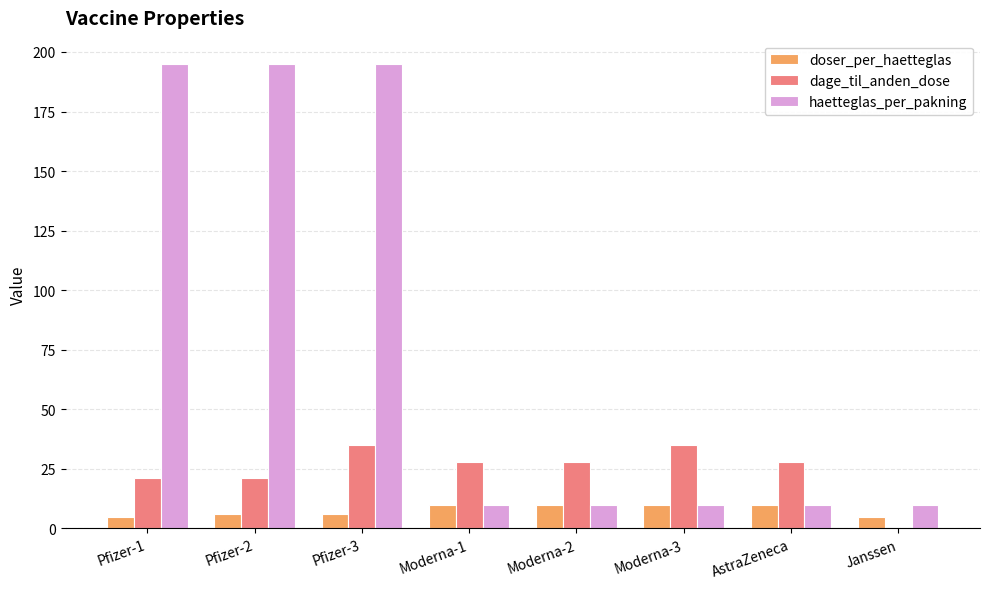

What is the sum of all dage_til_anden_dose values?

196